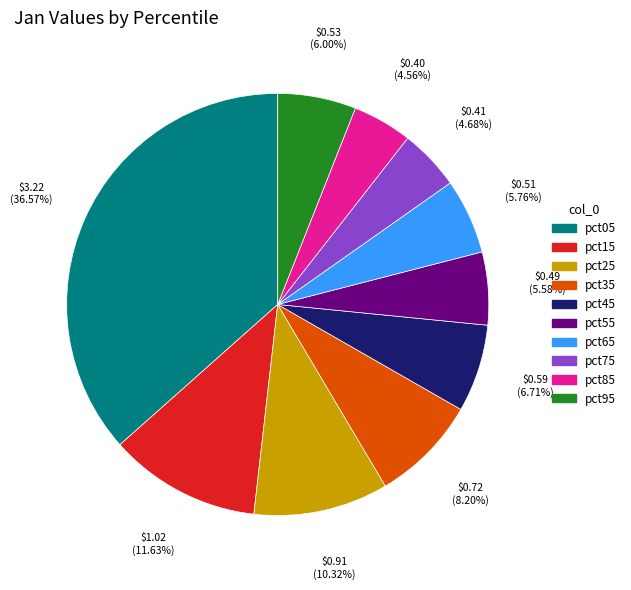

What percentage is the pct55 slice, to the nearest percent?

6%